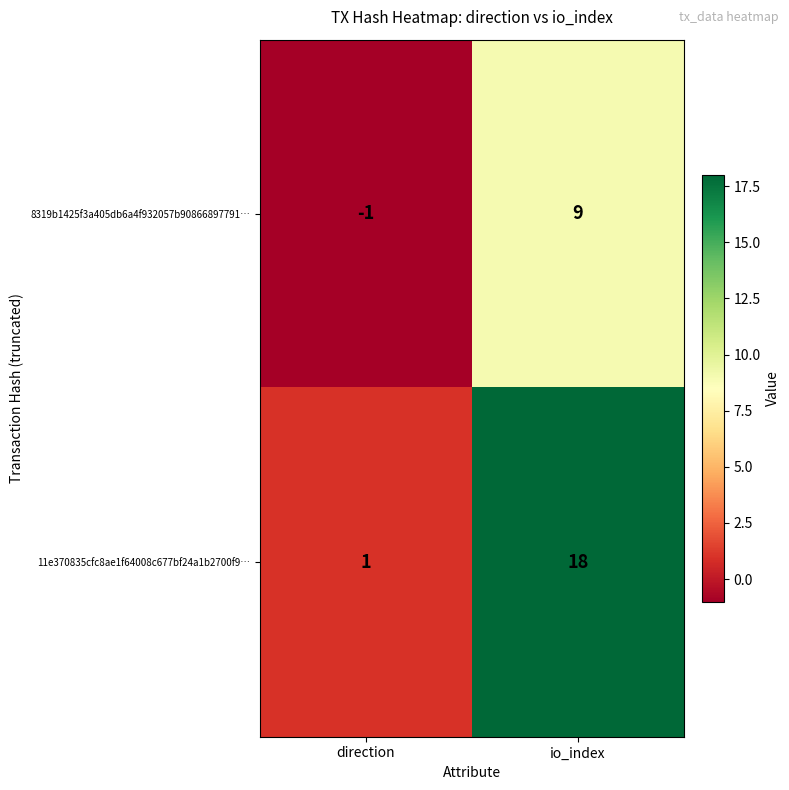

Is it true that 8319b1425f3a405db6a4f932057b90866897791… equals 5 at io_index?

False